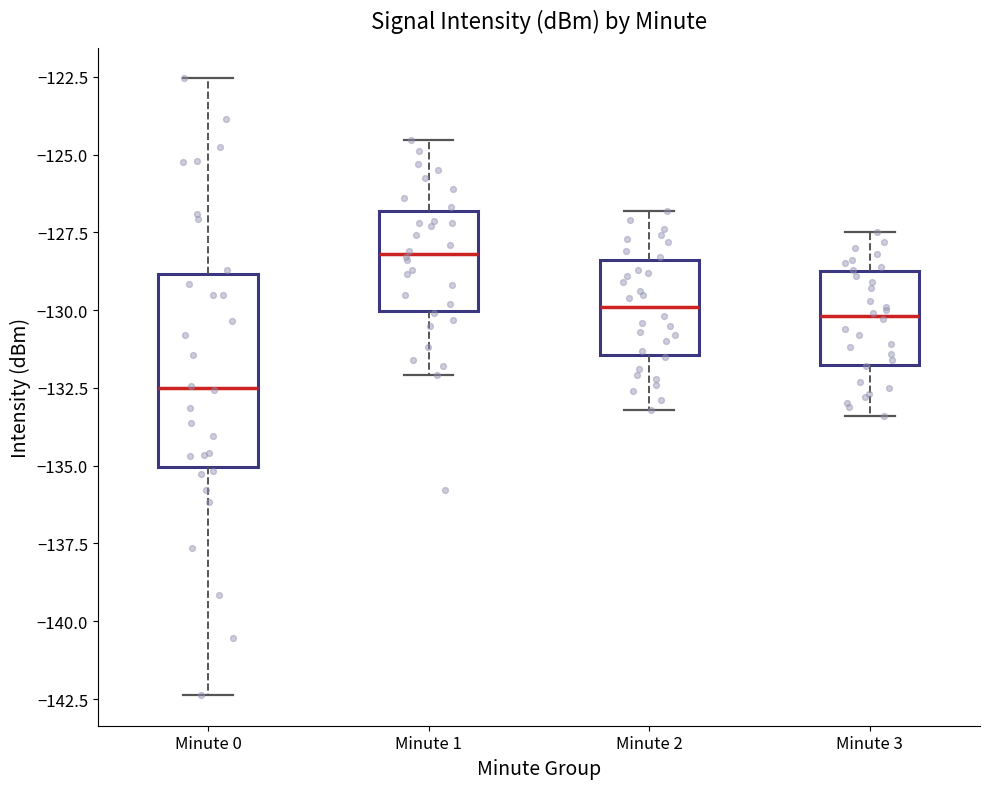

Which box has the highest median line?

Minute 1